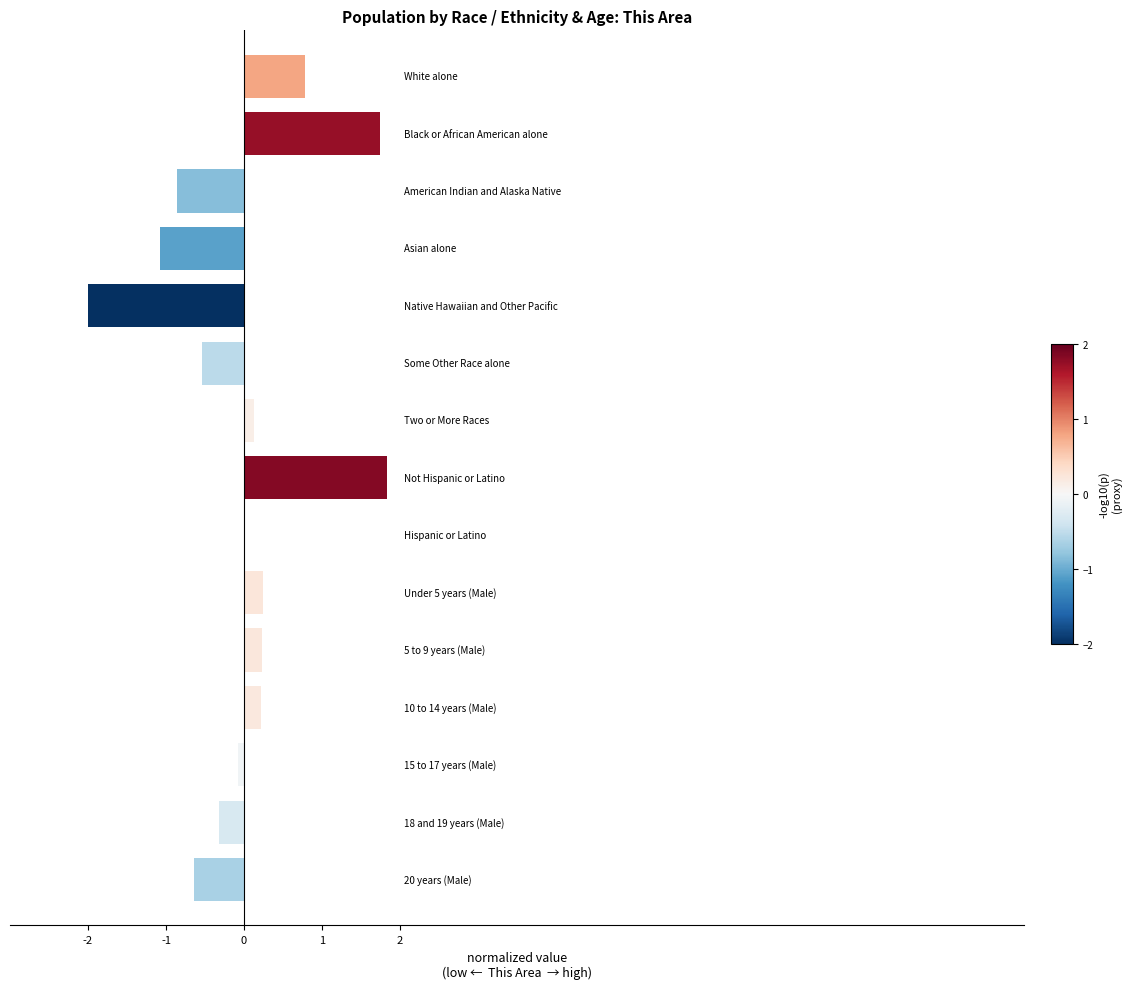

What is the sum of all values?

-0.3